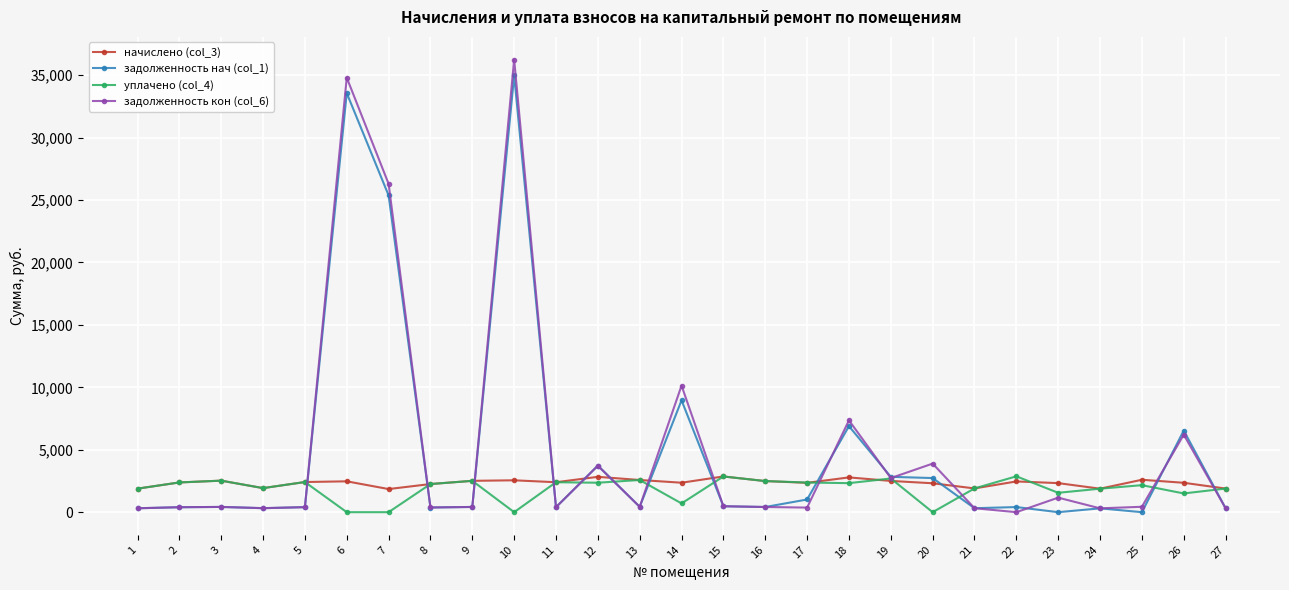

True or false: начислено (col_3) has more than 2 points higher than both neighbors.

True